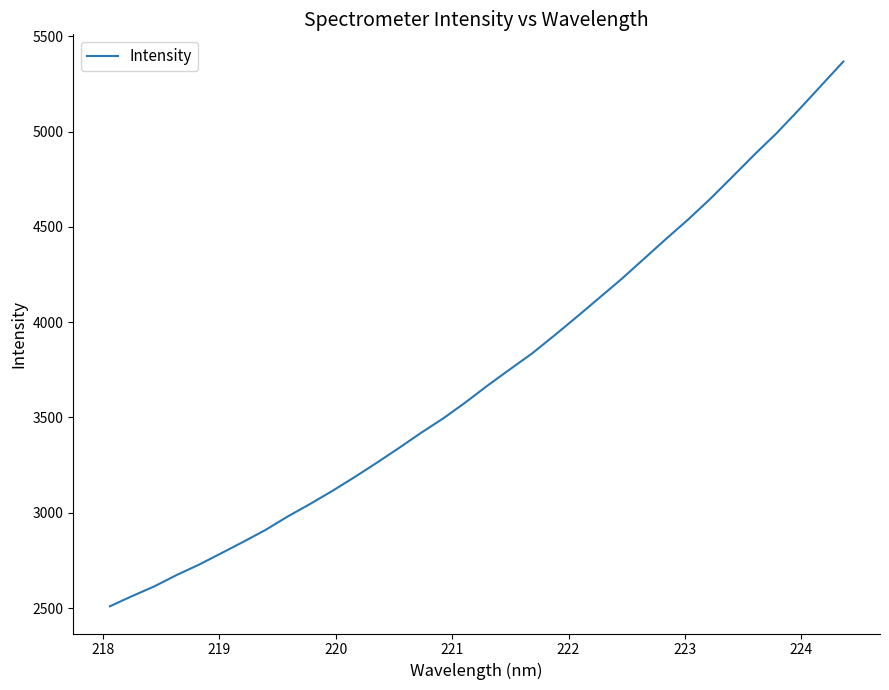

What is the maximum value shown in the chart?

5368.3